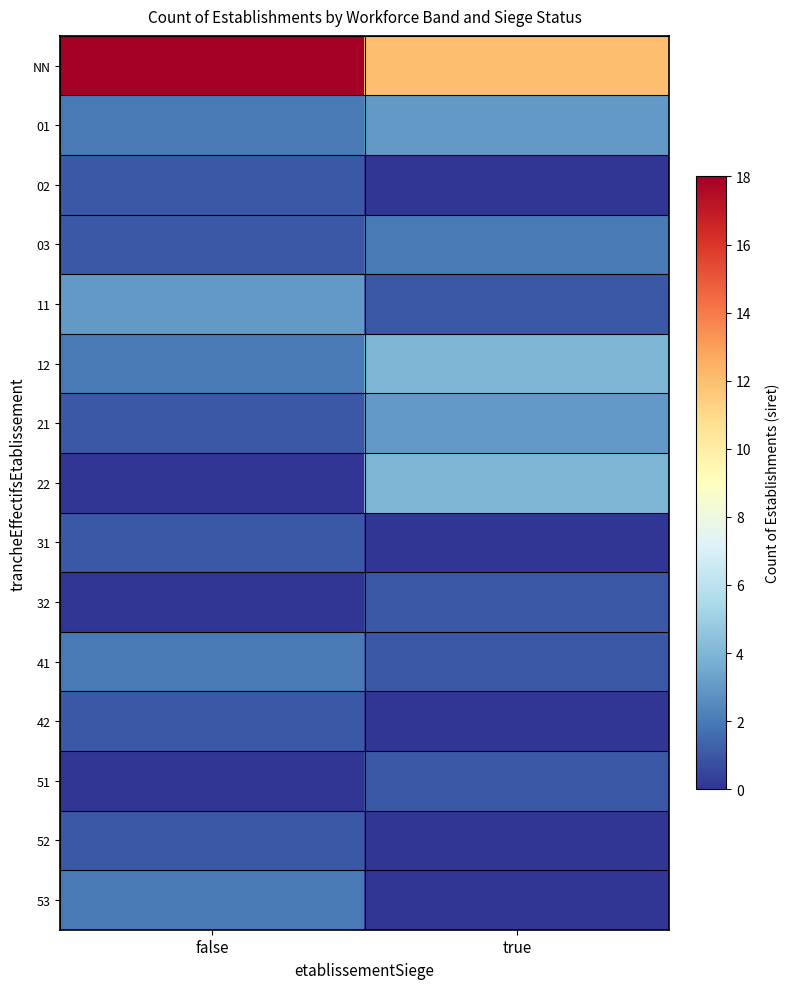

Which series changed the most between false and true?

NN